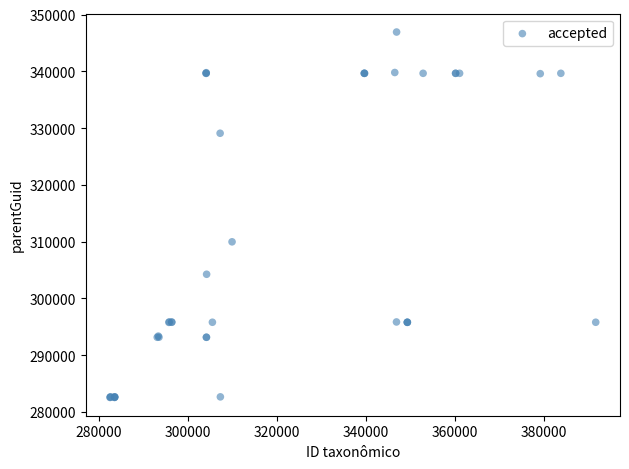

What Y value in the scatter plot is closest to 314729?

309957